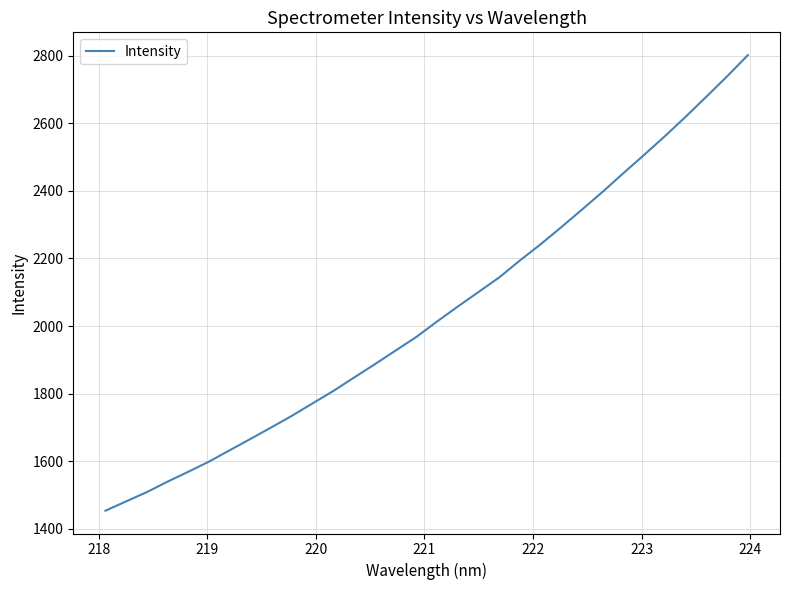

What is the greatest value displayed?

2801.8